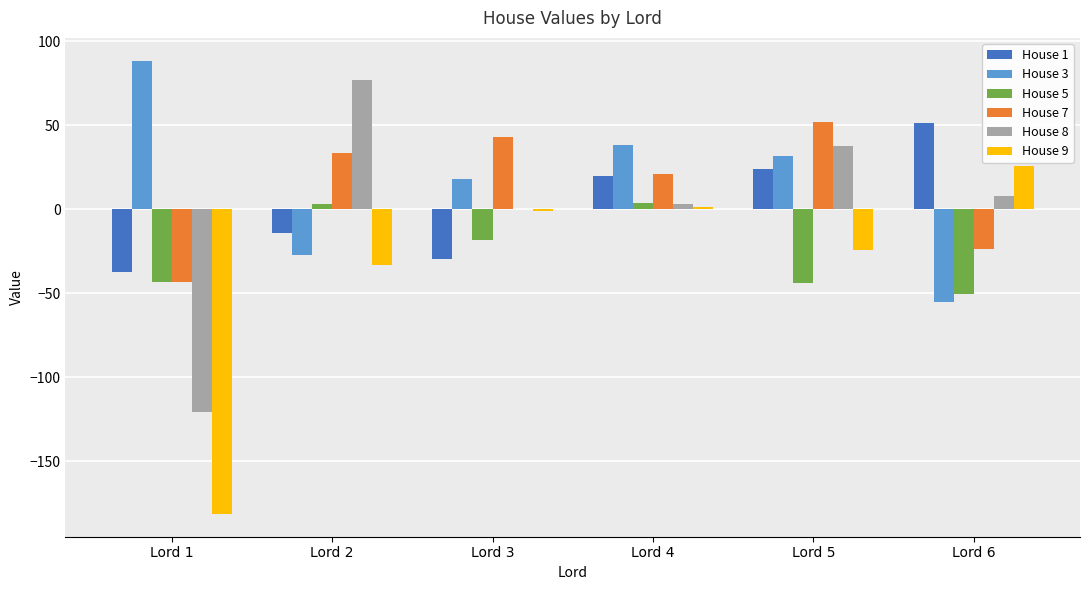

What is the maximum value for House 7?

51.9